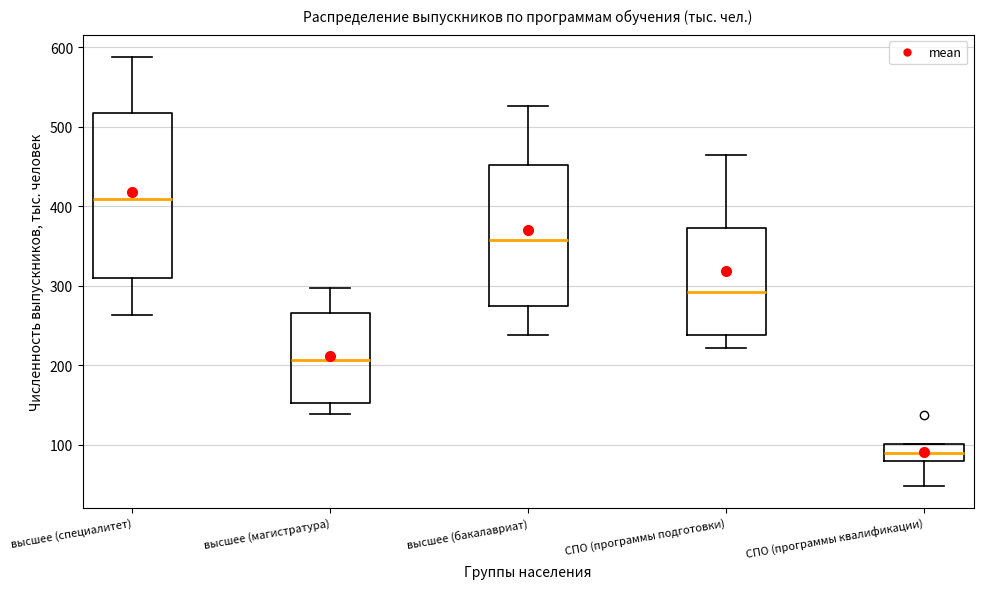

Which box has the lowest median line?

СПО (программы квалификации)